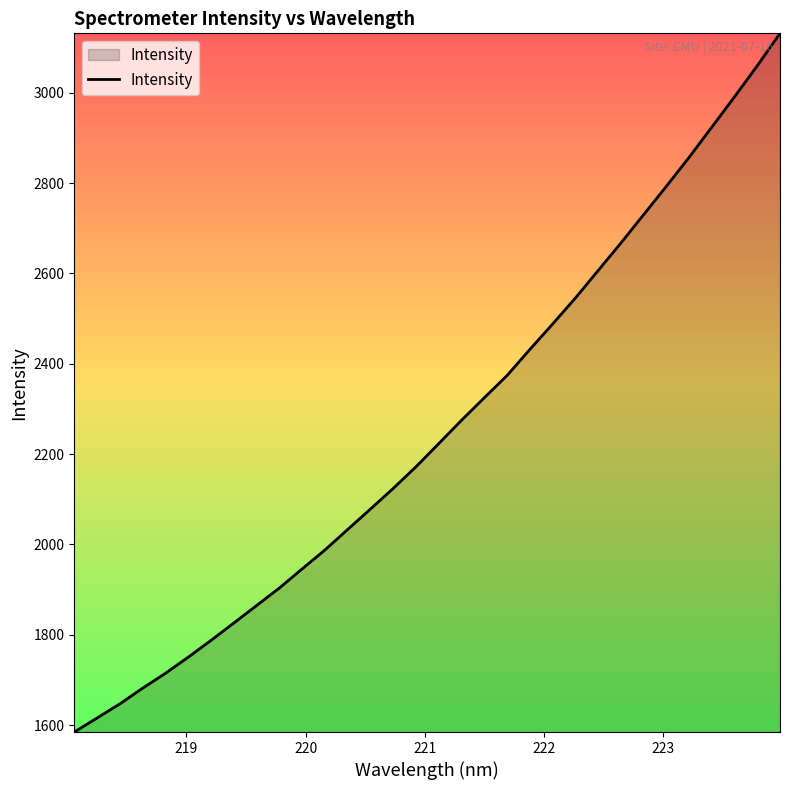

How many series are shown in this chart?

1